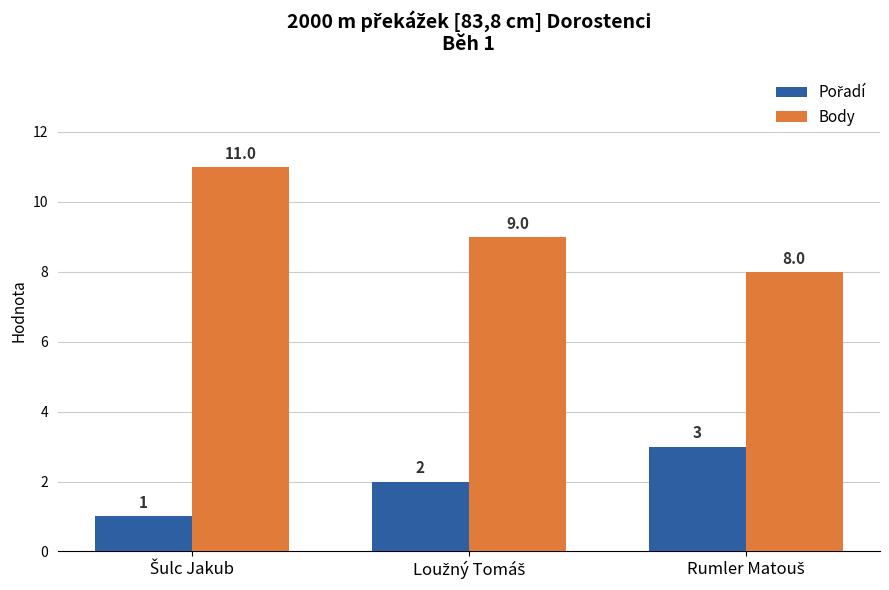

Which series has the largest total across all categories?

Body